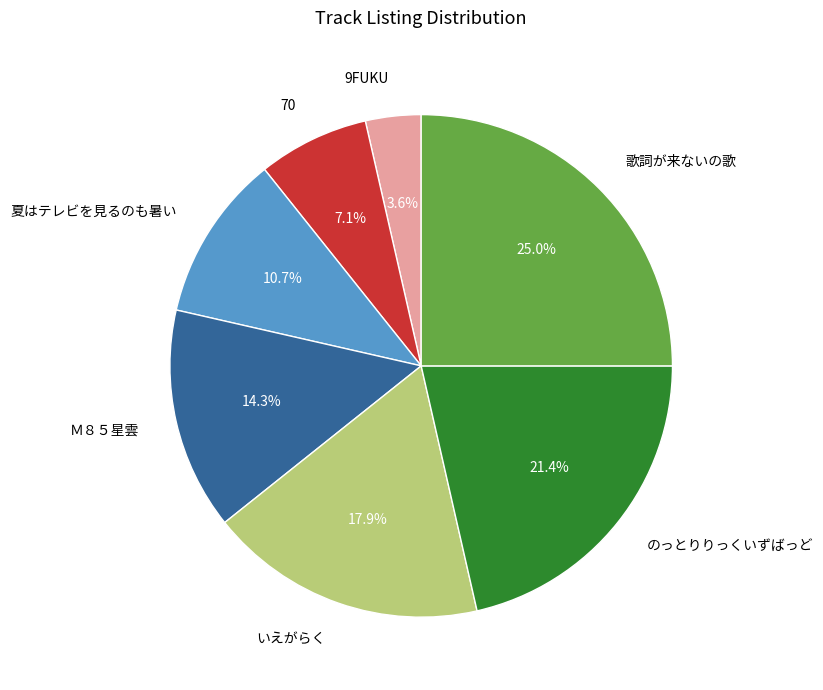

How many segments does this pie chart have?

7